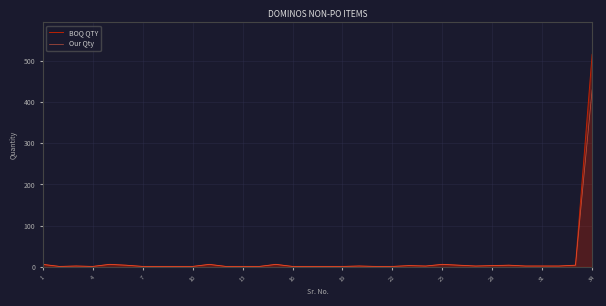

Does the chart display data point markers on the line(s)?

No